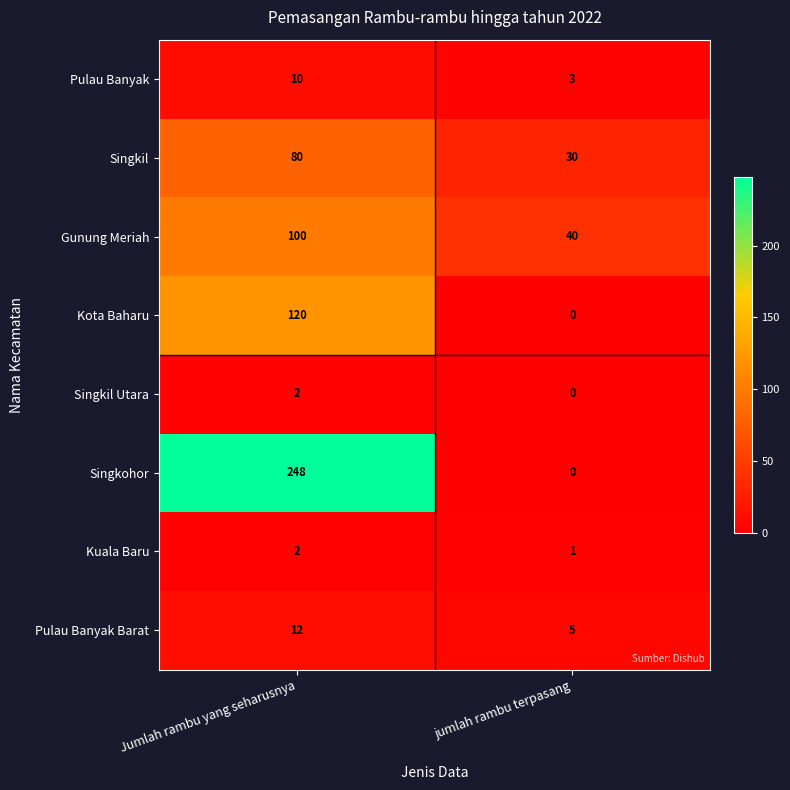

Read the Singkil value at Jumlah rambu yang seharusnya.

80